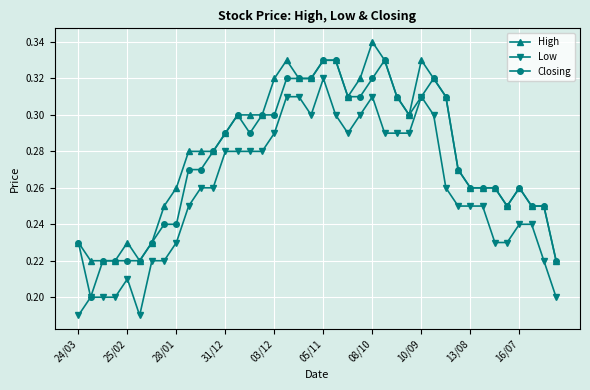

True or false: Low and High intersect in this chart.

False